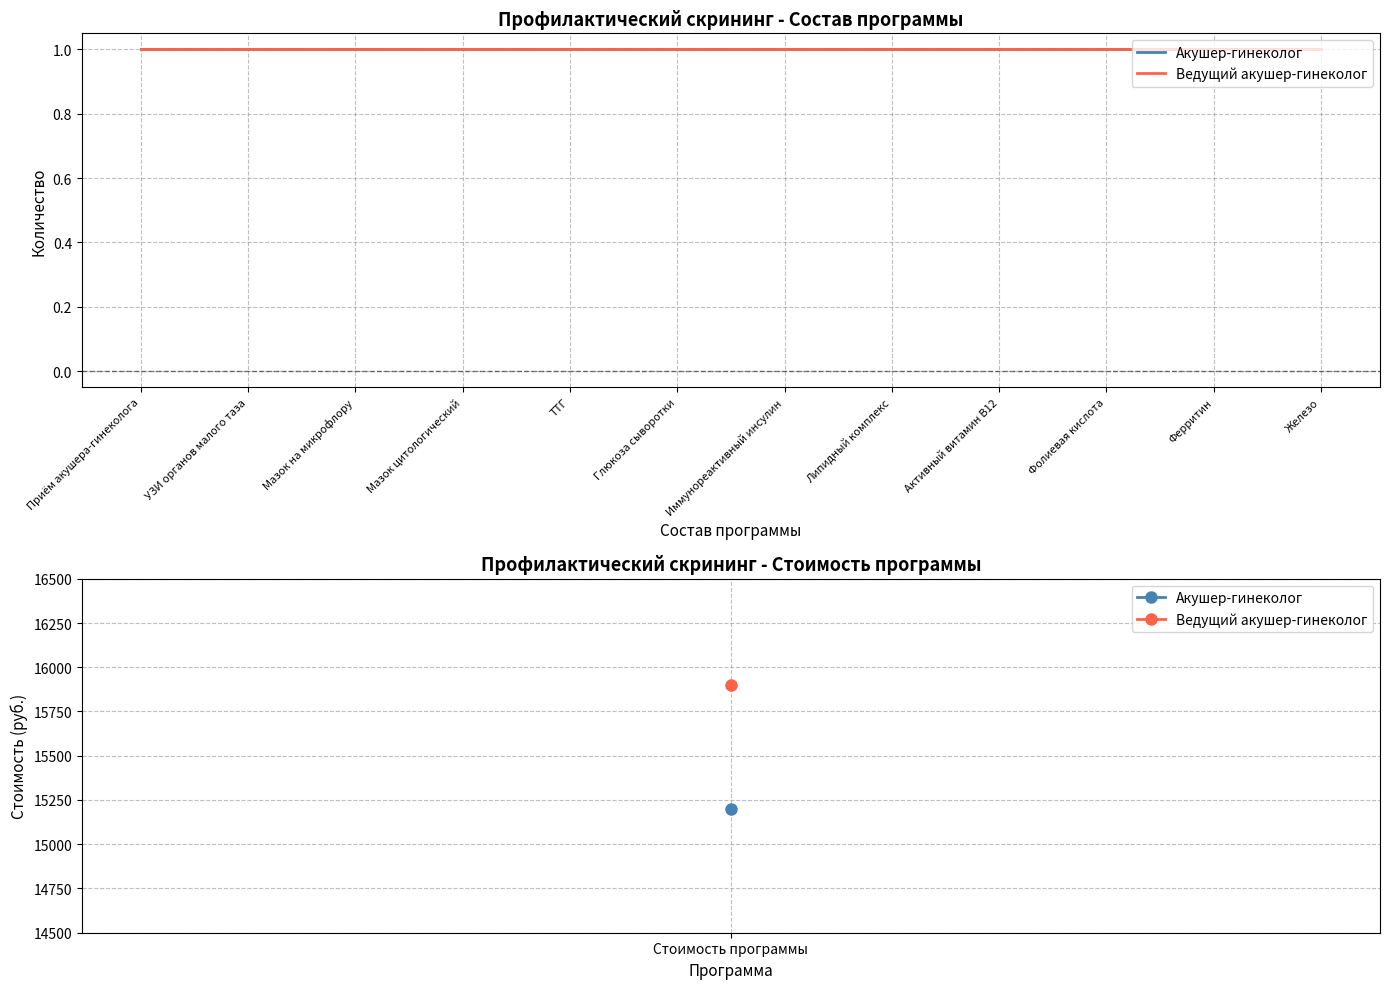

At how many categories does at least one series exceed 8008?

1